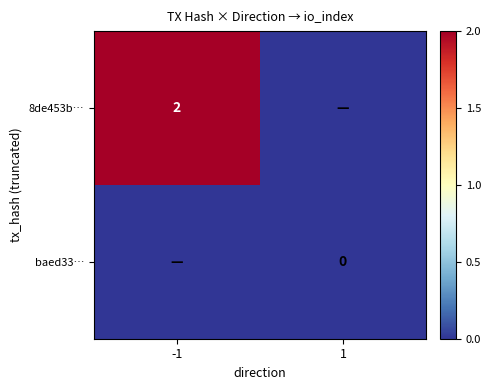

At which category is the sum across all series the highest?

-1